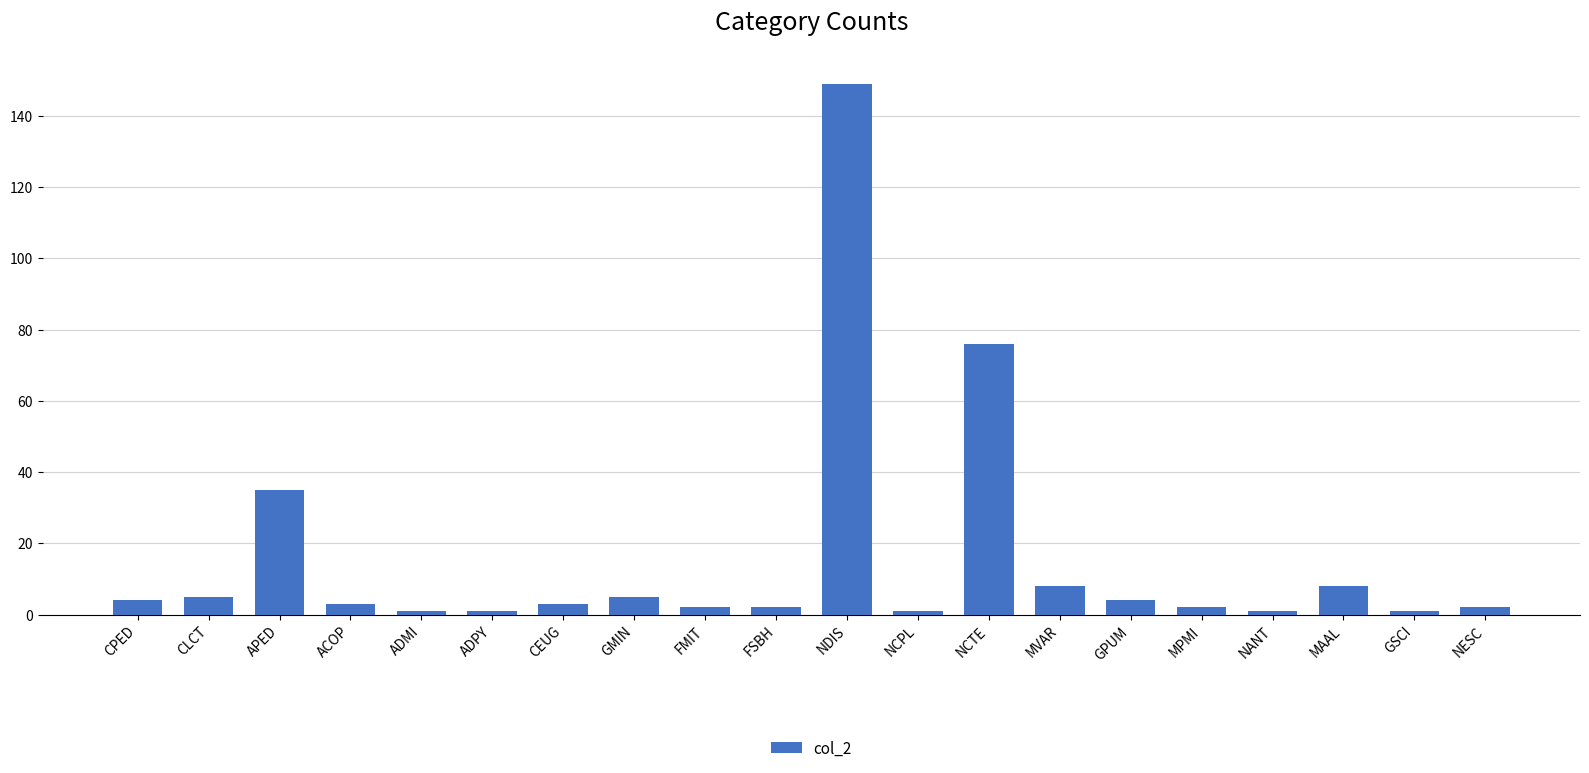

Approximately how many times larger is the value at CLCT compared to GMIN?

1.0